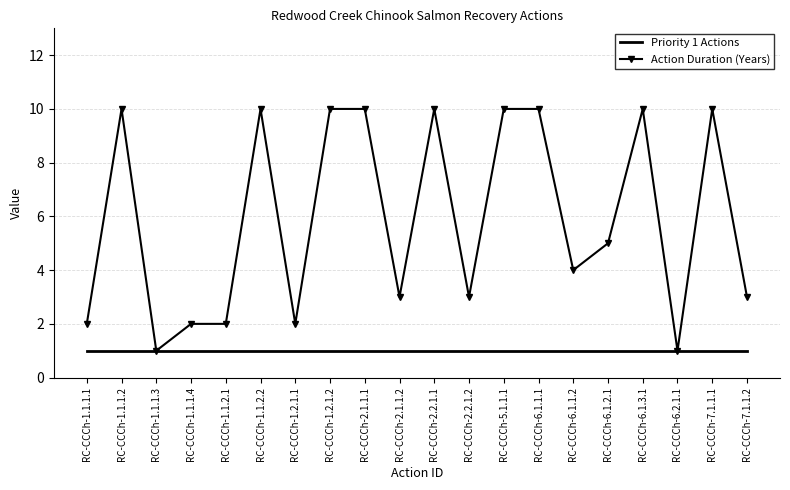

Reading left to right, extract all data points from this chart.

Priority 1 Actions: RC-CCCh-1.1.1.1=1	RC-CCCh-1.1.1.2=1	RC-CCCh-1.1.1.3=1	RC-CCCh-1.1.1.4=1	RC-CCCh-1.1.2.1=1	RC-CCCh-1.1.2.2=1	RC-CCCh-1.2.1.1=1	RC-CCCh-1.2.1.2=1	RC-CCCh-2.1.1.1=1	RC-CCCh-2.1.1.2=1	RC-CCCh-2.2.1.1=1	RC-CCCh-2.2.1.2=1	RC-CCCh-5.1.1.1=1	RC-CCCh-6.1.1.1=1	RC-CCCh-6.1.1.2=1	RC-CCCh-6.1.2.1=1	RC-CCCh-6.1.3.1=1	RC-CCCh-6.2.1.1=1	RC-CCCh-7.1.1.1=1	RC-CCCh-7.1.1.2=1
Action Duration (Years): RC-CCCh-1.1.1.1=2	RC-CCCh-1.1.1.2=10	RC-CCCh-1.1.1.3=1	RC-CCCh-1.1.1.4=2	RC-CCCh-1.1.2.1=2	RC-CCCh-1.1.2.2=10	RC-CCCh-1.2.1.1=2	RC-CCCh-1.2.1.2=10	RC-CCCh-2.1.1.1=10	RC-CCCh-2.1.1.2=3	RC-CCCh-2.2.1.1=10	RC-CCCh-2.2.1.2=3	RC-CCCh-5.1.1.1=10	RC-CCCh-6.1.1.1=10	RC-CCCh-6.1.1.2=4	RC-CCCh-6.1.2.1=5	RC-CCCh-6.1.3.1=10	RC-CCCh-6.2.1.1=1	RC-CCCh-7.1.1.1=10	RC-CCCh-7.1.1.2=3